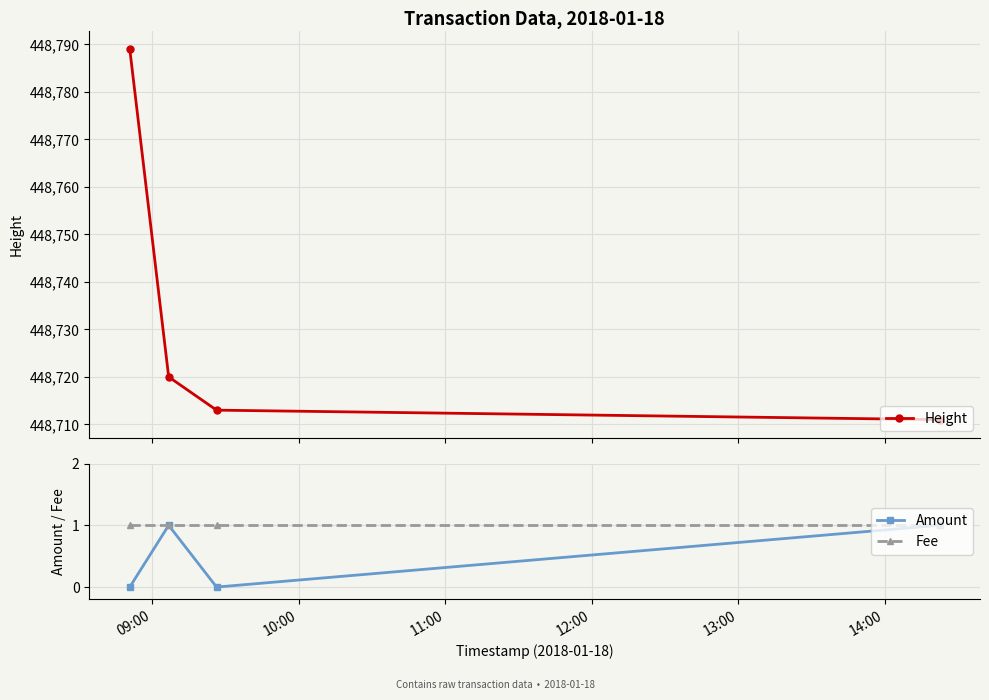

True or false: Amount has more than 1 interior local peaks.

False